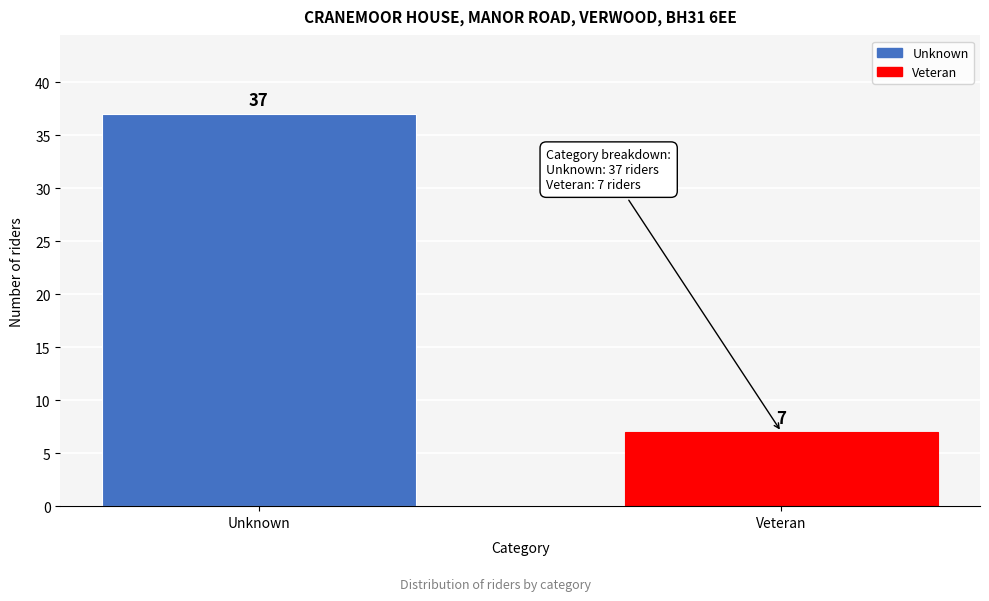

Reading right to left, list all the values displayed in this chart.

Veteran=7	Unknown=37